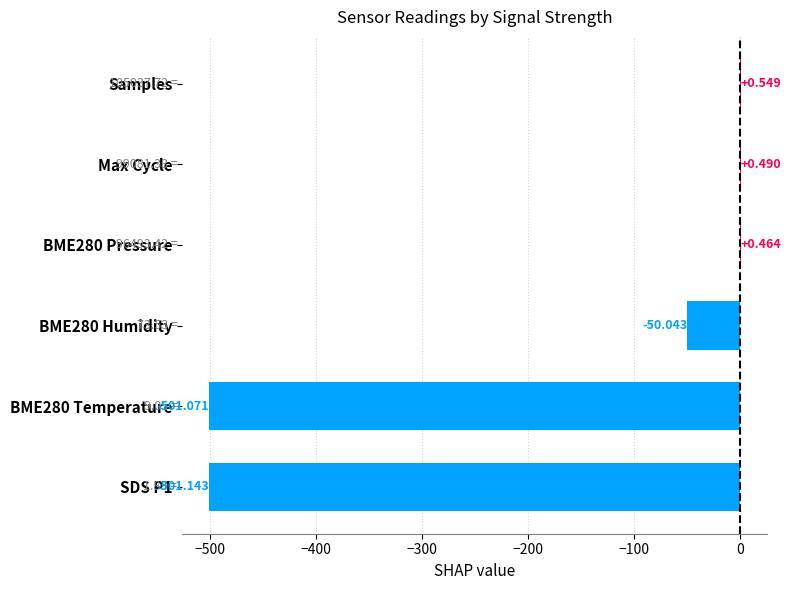

How many positive values are there?

3